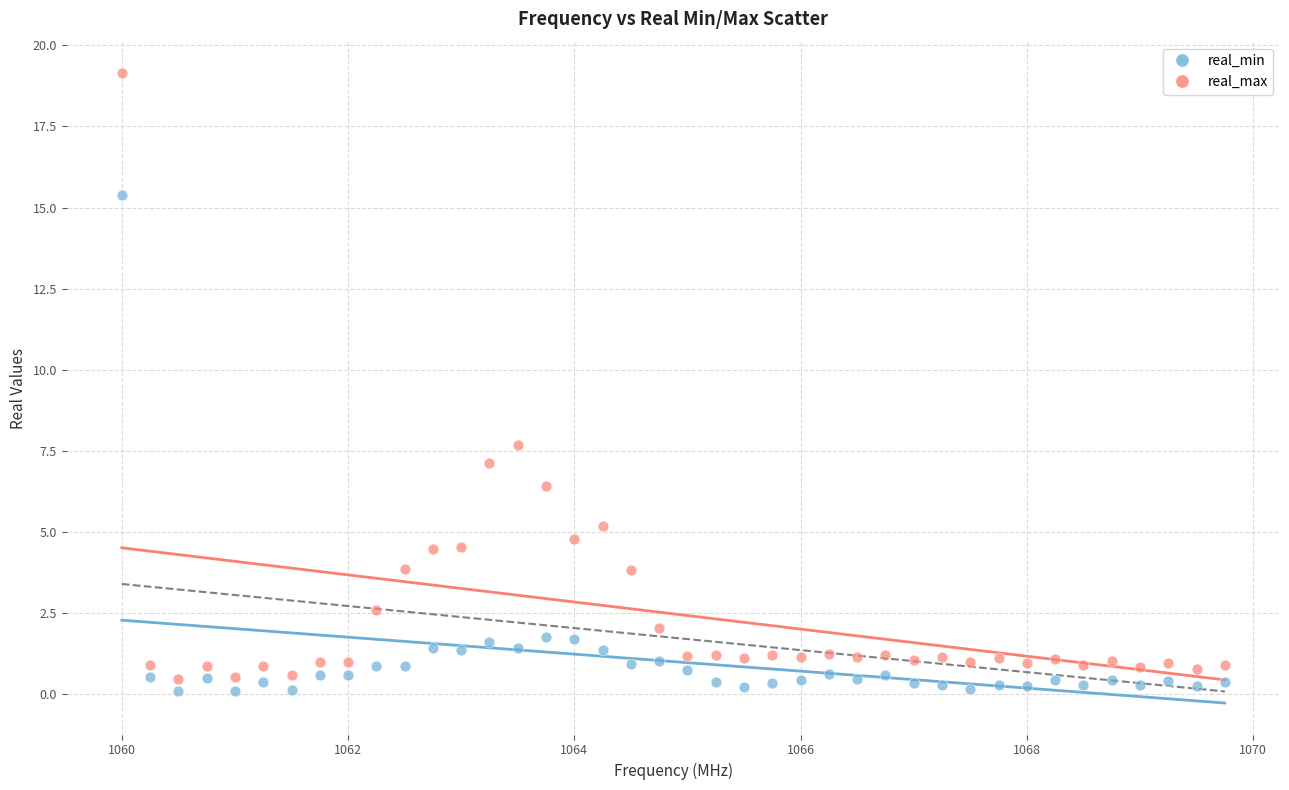

In the real_max series, what Y value is closest to 9?

7.7